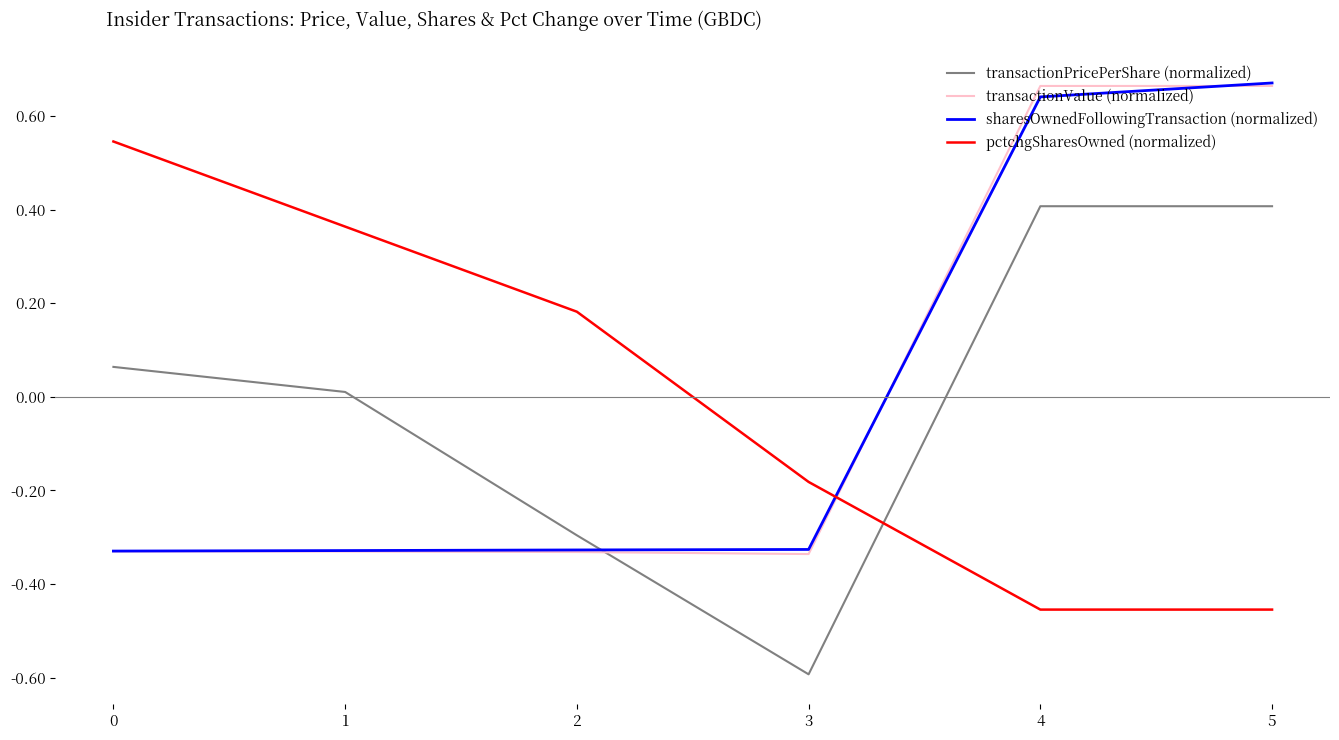

At how many categories does at least one series exceed 0?

5